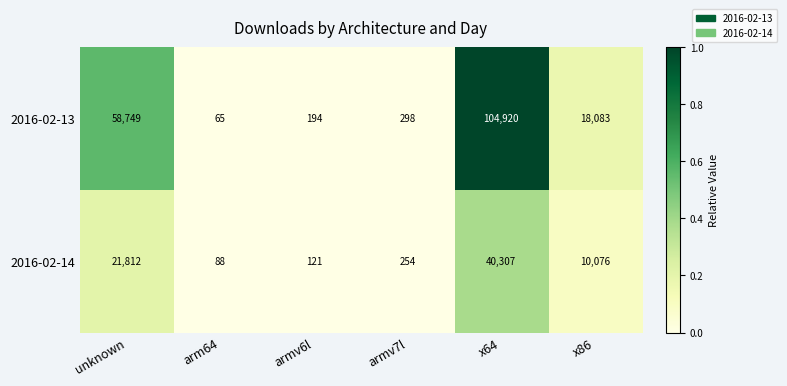

The value of 2016-02-14 at armv6l is 66. True or false?

False